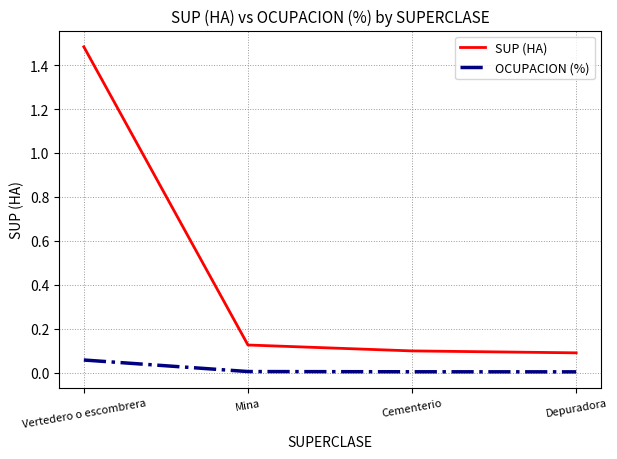

Does the chart display data point markers on the line(s)?

No